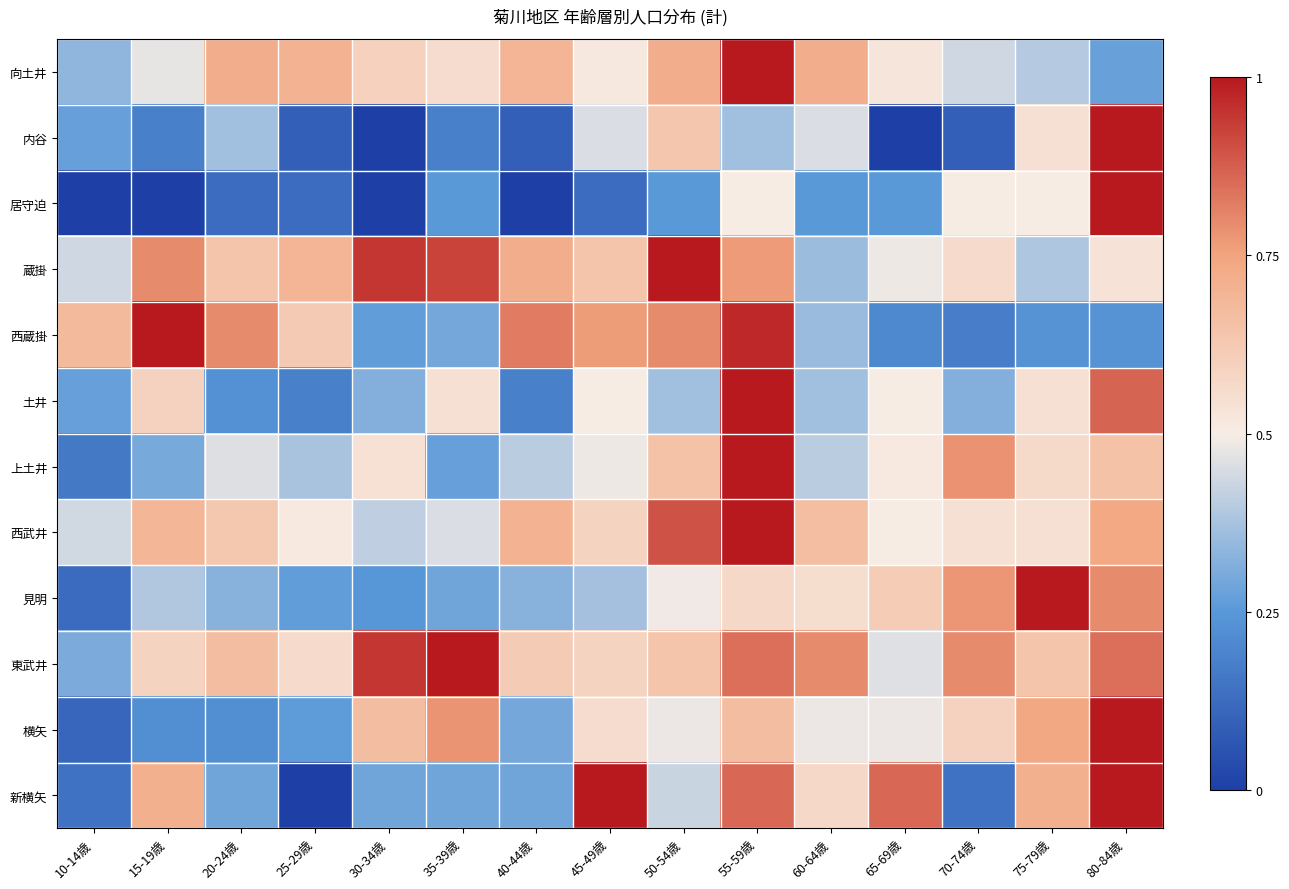

Reading left to right, transcribe all the data shown in this chart.

向土井: 10-14歳=0.3	15-19歳=0.5	20-24歳=0.7	25-29歳=0.7	30-34歳=0.6	35-39歳=0.6	40-44歳=0.7	45-49歳=0.5	50-54歳=0.7	55-59歳=1.0	60-64歳=0.7	65-69歳=0.5	70-74歳=0.4	75-79歳=0.4	80-84歳=0.3
内谷: 10-14歳=0.3	15-19歳=0.2	20-24歳=0.4	25-29歳=0.1	30-34歳=0.0	35-39歳=0.2	40-44歳=0.1	45-49歳=0.5	50-54歳=0.6	55-59歳=0.4	60-64歳=0.5	65-69歳=0.0	70-74歳=0.1	75-79歳=0.5	80-84歳=1.0
居守迫: 10-14歳=0.0	15-19歳=0.0	20-24歳=0.1	25-29歳=0.1	30-34歳=0.0	35-39歳=0.2	40-44歳=0.0	45-49歳=0.1	50-54歳=0.2	55-59歳=0.5	60-64歳=0.2	65-69歳=0.2	70-74歳=0.5	75-79歳=0.5	80-84歳=1.0
蔵掛: 10-14歳=0.4	15-19歳=0.8	20-24歳=0.6	25-29歳=0.7	30-34歳=0.9	35-39歳=0.9	40-44歳=0.7	45-49歳=0.6	50-54歳=1.0	55-59歳=0.8	60-64歳=0.4	65-69歳=0.5	70-74歳=0.6	75-79歳=0.4	80-84歳=0.5
西蔵掛: 10-14歳=0.7	15-19歳=1.0	20-24歳=0.8	25-29歳=0.6	30-34歳=0.3	35-39歳=0.3	40-44歳=0.8	45-49歳=0.8	50-54歳=0.8	55-59歳=1.0	60-64歳=0.4	65-69歳=0.2	70-74歳=0.2	75-79歳=0.2	80-84歳=0.2
土井: 10-14歳=0.3	15-19歳=0.6	20-24歳=0.2	25-29歳=0.2	30-34歳=0.3	35-39歳=0.5	40-44歳=0.2	45-49歳=0.5	50-54歳=0.4	55-59歳=1.0	60-64歳=0.4	65-69歳=0.5	70-74歳=0.3	75-79歳=0.5	80-84歳=0.9
上土井: 10-14歳=0.2	15-19歳=0.3	20-24歳=0.5	25-29歳=0.4	30-34歳=0.5	35-39歳=0.3	40-44歳=0.4	45-49歳=0.5	50-54歳=0.6	55-59歳=1.0	60-64歳=0.4	65-69歳=0.5	70-74歳=0.8	75-79歳=0.6	80-84歳=0.6
西武井: 10-14歳=0.4	15-19歳=0.7	20-24歳=0.6	25-29歳=0.5	30-34歳=0.4	35-39歳=0.5	40-44歳=0.7	45-49歳=0.6	50-54歳=0.9	55-59歳=1.0	60-64歳=0.7	65-69歳=0.5	70-74歳=0.5	75-79歳=0.5	80-84歳=0.7
見明: 10-14歳=0.1	15-19歳=0.4	20-24歳=0.3	25-29歳=0.3	30-34歳=0.2	35-39歳=0.3	40-44歳=0.3	45-49歳=0.4	50-54歳=0.5	55-59歳=0.6	60-64歳=0.6	65-69歳=0.6	70-74歳=0.8	75-79歳=1.0	80-84歳=0.8
東武井: 10-14歳=0.3	15-19歳=0.6	20-24歳=0.7	25-29歳=0.6	30-34歳=0.9	35-39歳=1.0	40-44歳=0.6	45-49歳=0.6	50-54歳=0.6	55-59歳=0.8	60-64歳=0.8	65-69歳=0.5	70-74歳=0.8	75-79歳=0.6	80-84歳=0.8
横矢: 10-14歳=0.1	15-19歳=0.2	20-24歳=0.2	25-29歳=0.3	30-34歳=0.7	35-39歳=0.8	40-44歳=0.3	45-49歳=0.6	50-54歳=0.5	55-59歳=0.7	60-64歳=0.5	65-69歳=0.5	70-74歳=0.6	75-79歳=0.7	80-84歳=1.0
新横矢: 10-14歳=0.1	15-19歳=0.7	20-24歳=0.3	25-29歳=0.0	30-34歳=0.3	35-39歳=0.3	40-44歳=0.3	45-49歳=1.0	50-54歳=0.4	55-59歳=0.9	60-64歳=0.6	65-69歳=0.9	70-74歳=0.1	75-79歳=0.7	80-84歳=1.0